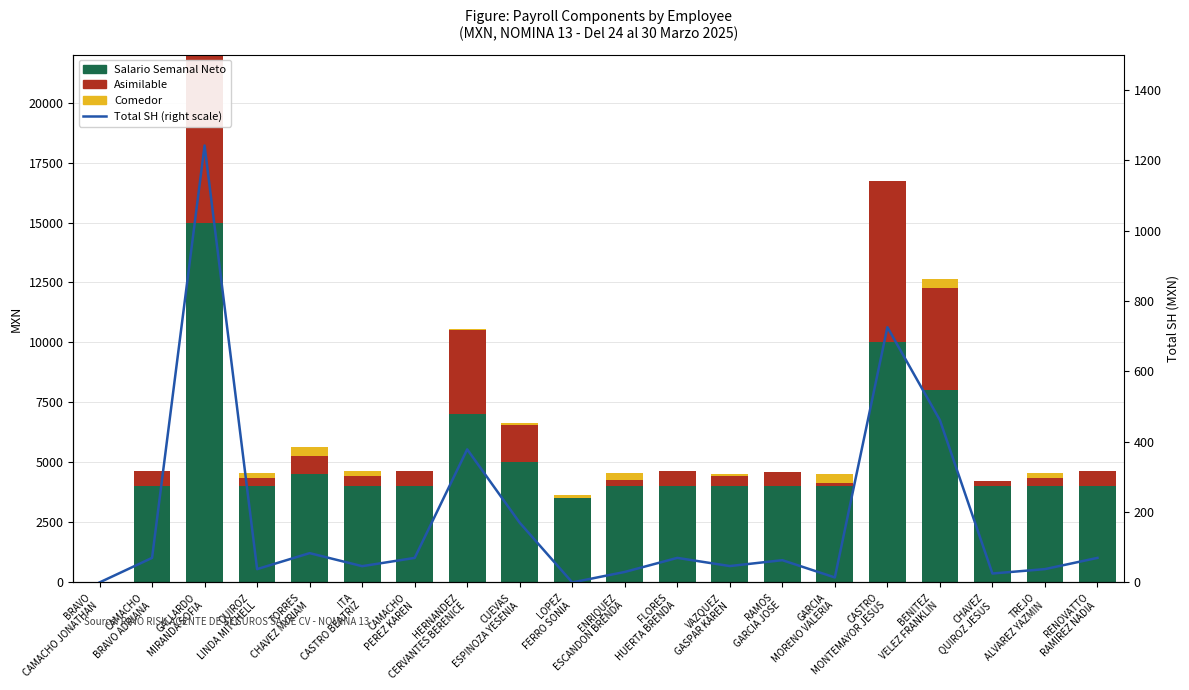

What is the difference between the Comedor values at TORRES
CHAVEZ MYRIAM and QUIROZ
LINDA MITCHELL?

150.0